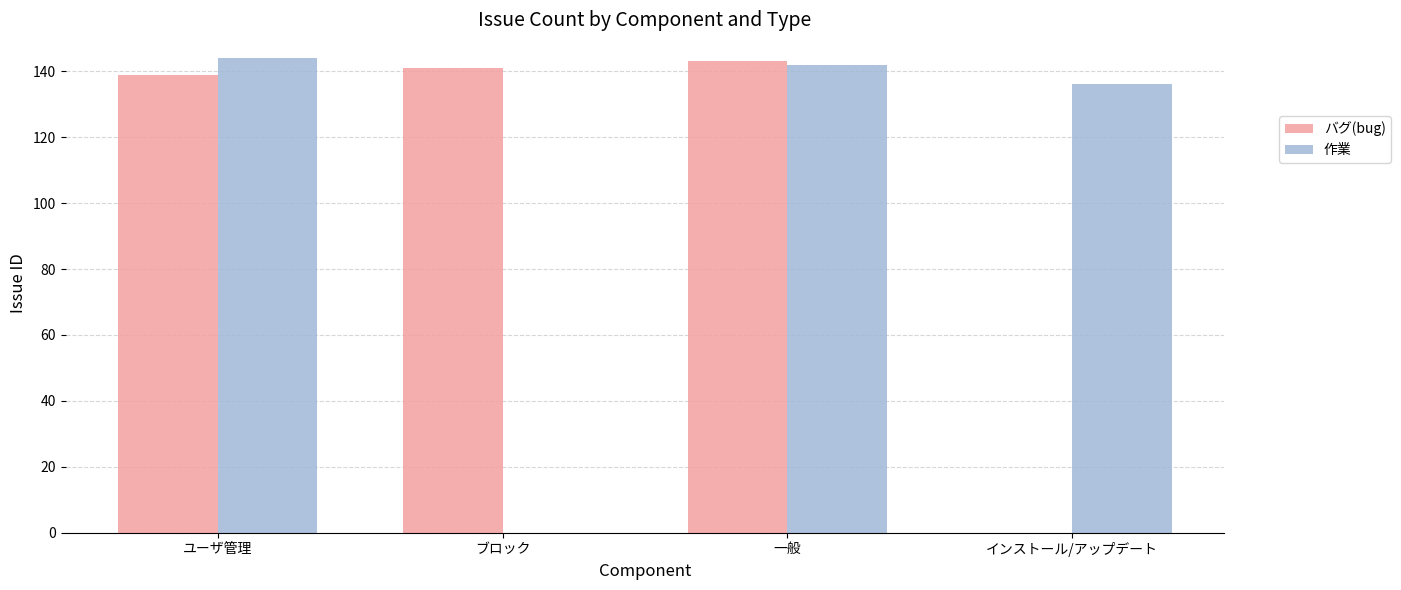

Between ブロック and 一般, which series saw the biggest shift?

作業